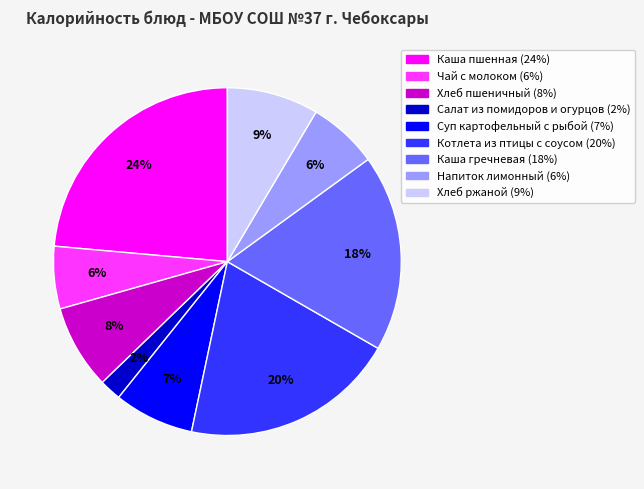

To the nearest percent, what percentage of the pie is Суп картофельный с рыбой?

7%